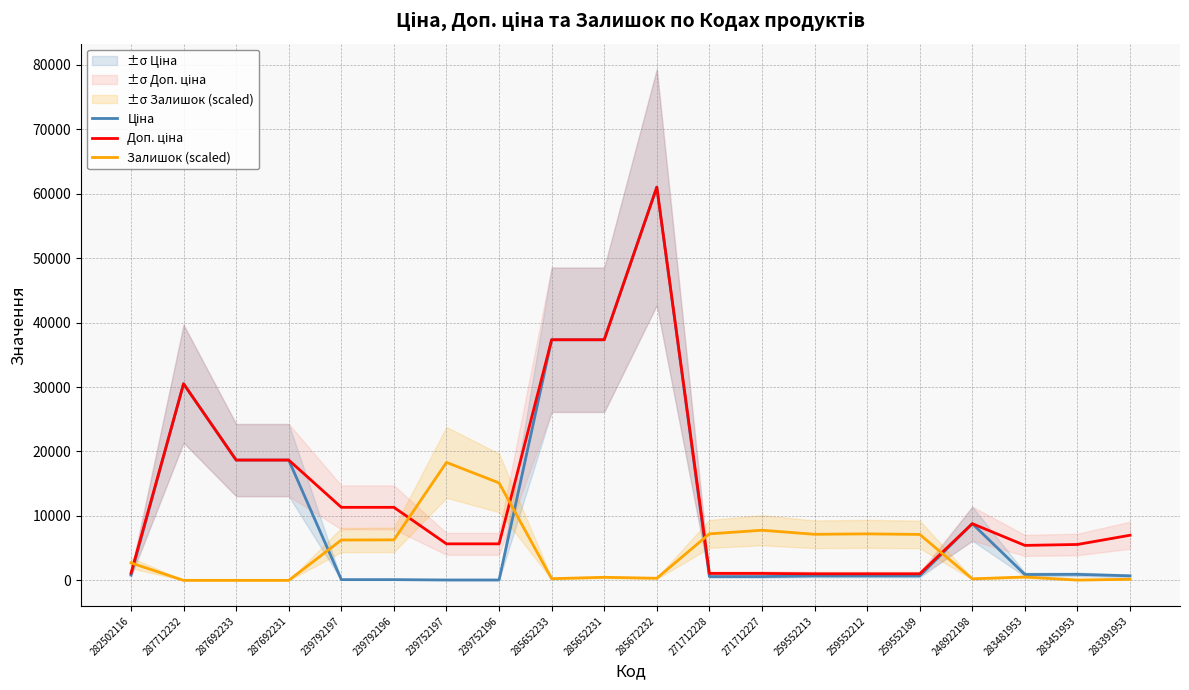

What is the maximum value shown in the chart?

61024.7